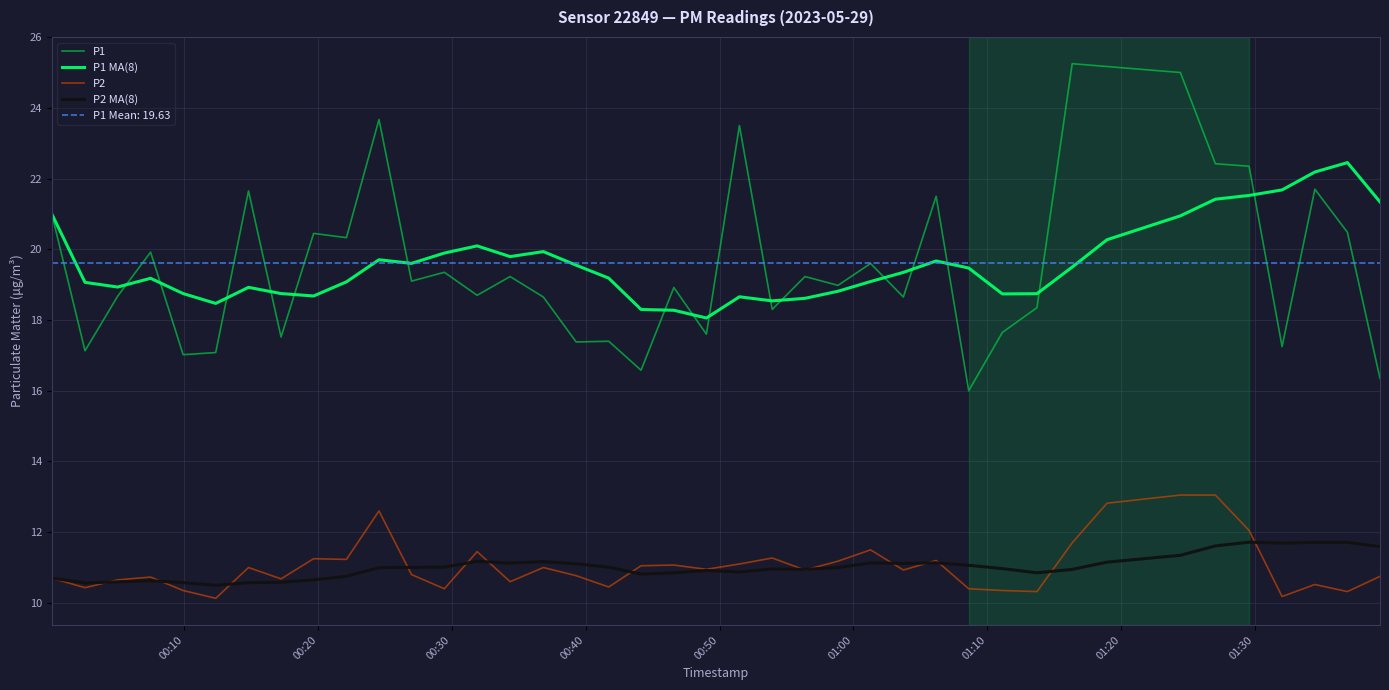

Reading left to right, transcribe all the data shown in this chart.

P1: 21.0	17.1	18.7	19.9	17.0	17.1	21.6	17.5	20.4	20.3	23.7	19.1	19.4	18.7	19.2	18.6	17.4	17.4	16.6	18.9	17.6	23.5	18.3	19.2	19.0	19.6	18.6	21.5	16.0	17.6	18.4	25.2	25.2	25.0	22.4	22.4	17.2	21.7	20.5	16.4
P1 MA(8): 21.0	19.1	18.9	19.2	18.7	18.5	18.9	18.7	18.7	19.1	19.7	19.6	19.9	20.1	19.8	19.9	19.6	19.2	18.3	18.3	18.1	18.7	18.5	18.6	18.8	19.1	19.3	19.7	19.5	18.7	18.7	19.5	20.3	20.9	21.4	21.5	21.7	22.2	22.5	21.3
P2: 10.7	10.4	10.7	10.7	10.3	10.1	11.0	10.7	11.2	11.2	12.6	10.8	10.4	11.4	10.6	11.0	10.8	10.4	11.1	11.1	10.9	11.1	11.3	10.9	11.2	11.5	10.9	11.2	10.4	10.3	10.3	11.7	12.8	13.1	13.1	12.1	10.2	10.5	10.3	10.8
P2 MA(8): 10.7	10.6	10.6	10.6	10.6	10.5	10.6	10.6	10.7	10.8	11.0	11.0	11.0	11.2	11.1	11.2	11.1	11.0	10.8	10.8	10.9	10.9	11.0	10.9	11.0	11.1	11.1	11.1	11.1	11.0	10.9	10.9	11.2	11.3	11.6	11.7	11.7	11.7	11.7	11.6